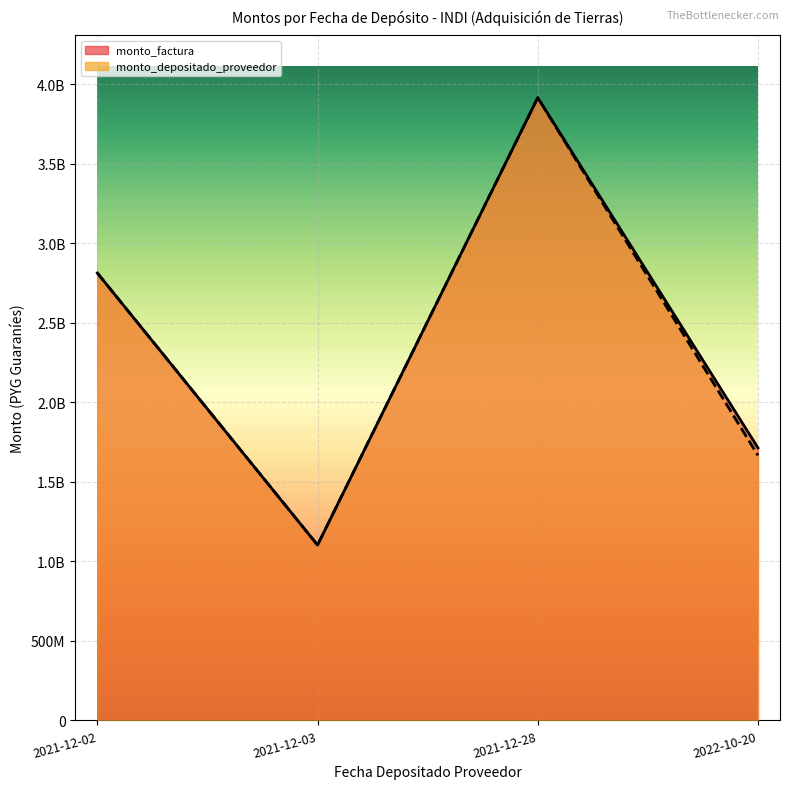

Is it true that monto_depositado_proveedor equals 6704671194 at 2021-12-03?

False